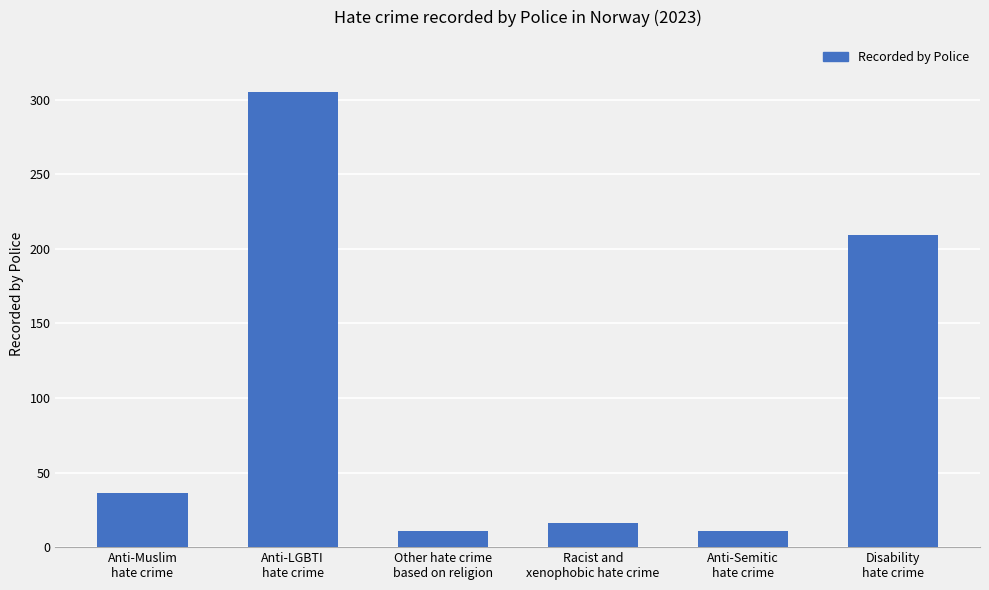

What is the minimum value shown in the chart?

11